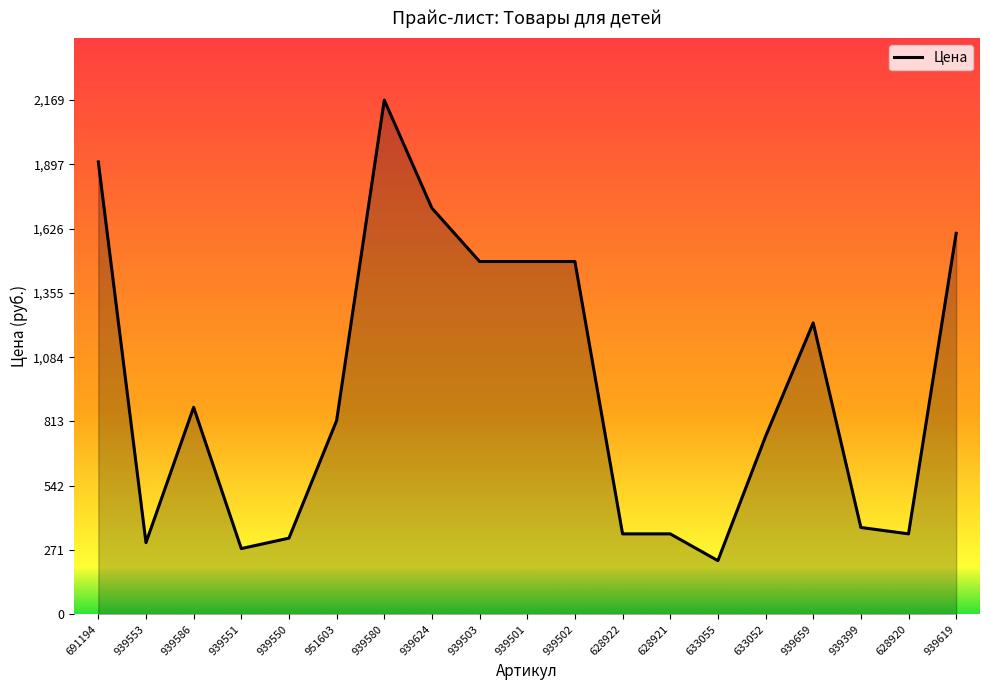

What position from the left is 939659?

16